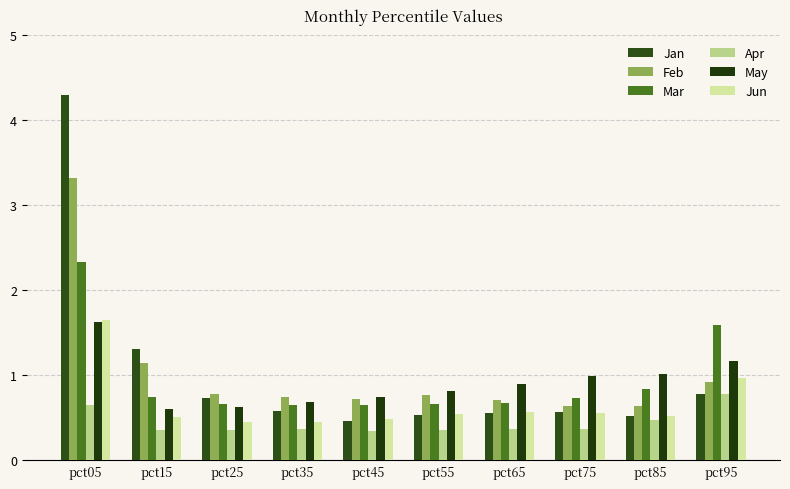

Which series has the widest spread of values?

Jan